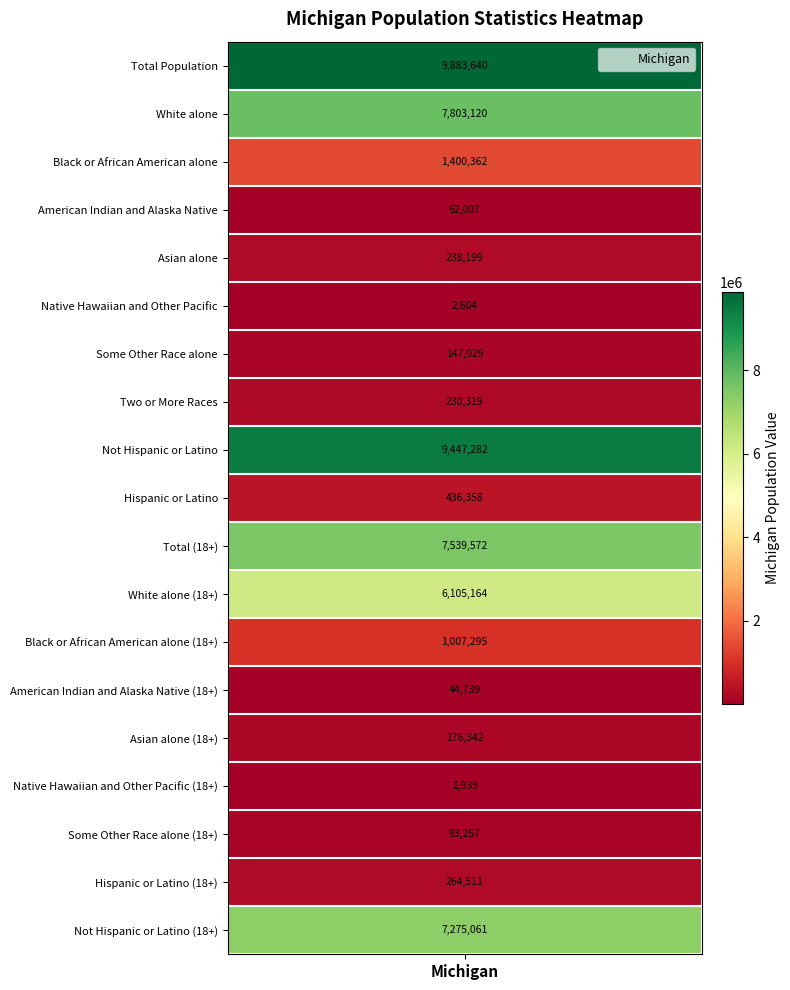

What is the maximum value for Black or African American alone (18+)?

1007295